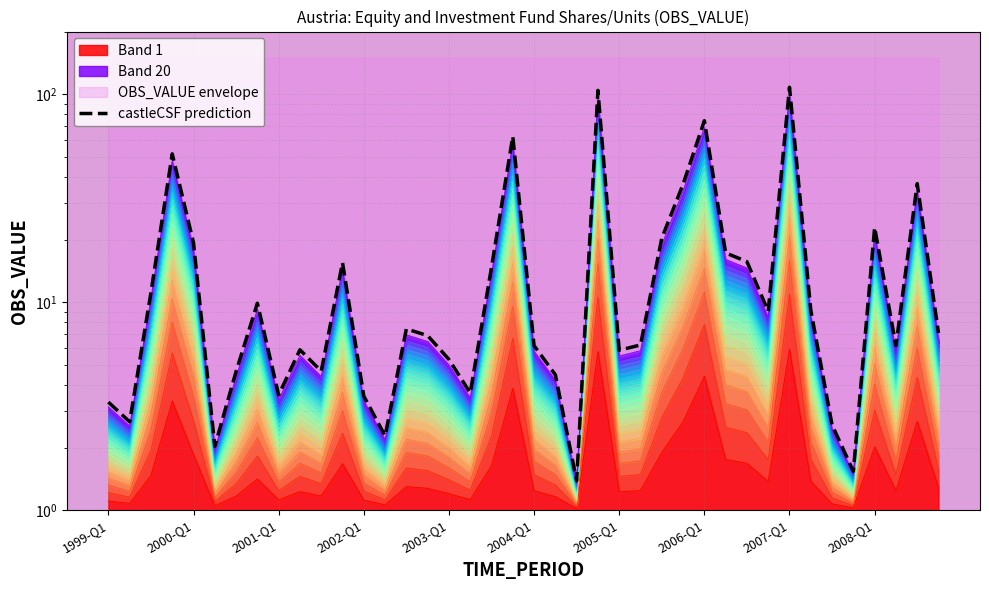

Reading right to left, extract all data points from this chart.

7.1	37.1	6.2	22.9	1.5	2.6	9.2	107.9	9.0	15.7	17.2	74.5	36.9	20.3	6.2	5.9	104.2	1.4	4.5	6.2	62.7	14.7	3.7	5.3	6.9	7.4	2.3	3.5	15.5	4.7	5.9	3.6	9.9	4.6	2.0	19.3	51.6	11.1	2.7	3.3